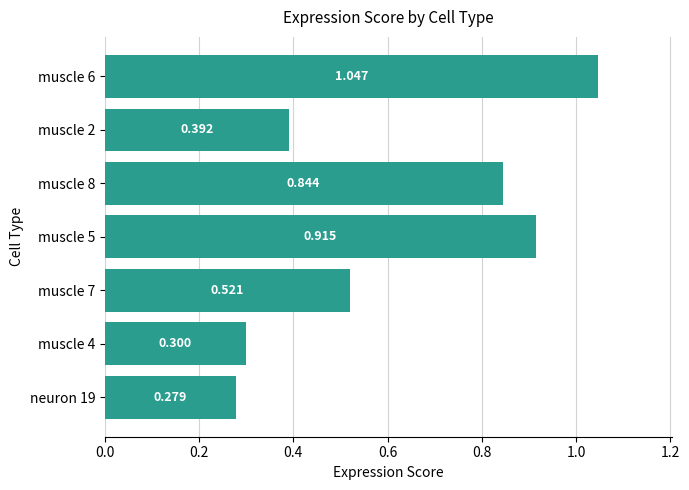

How many bars are there in total?

7